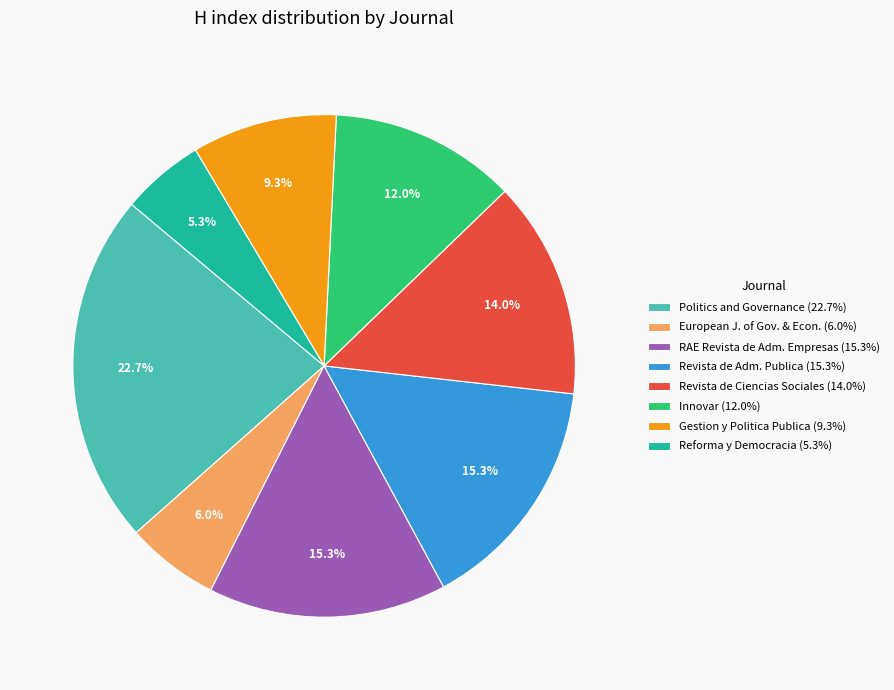

How many slices are in this pie chart?

8